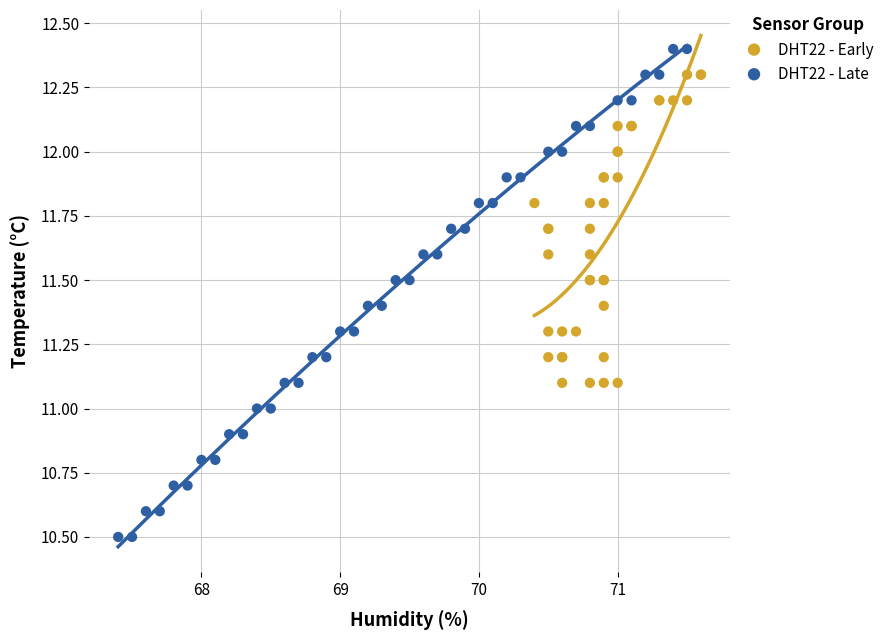

What are all the series names shown in the legend?

DHT22 - Early, DHT22 - Late